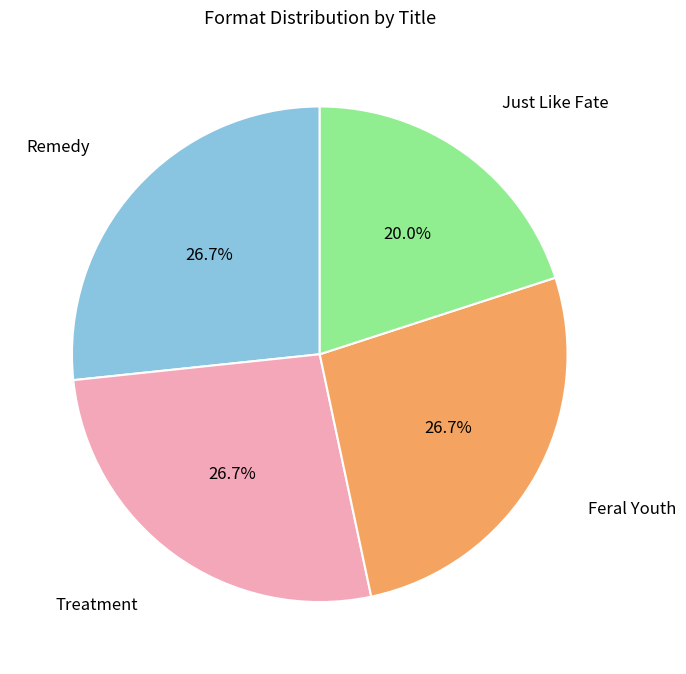

The Treatment slice represents 32% of the pie. True or false?

False